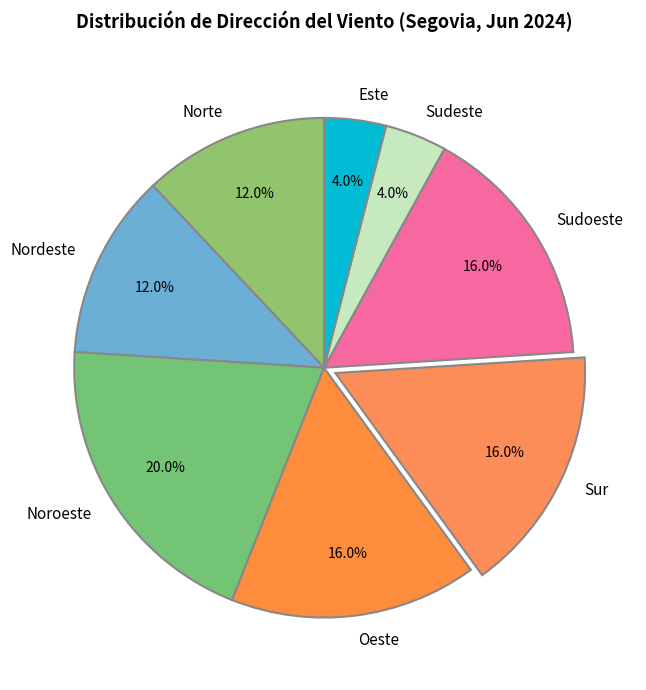

To the nearest percent, what is the average slice percentage?

12%